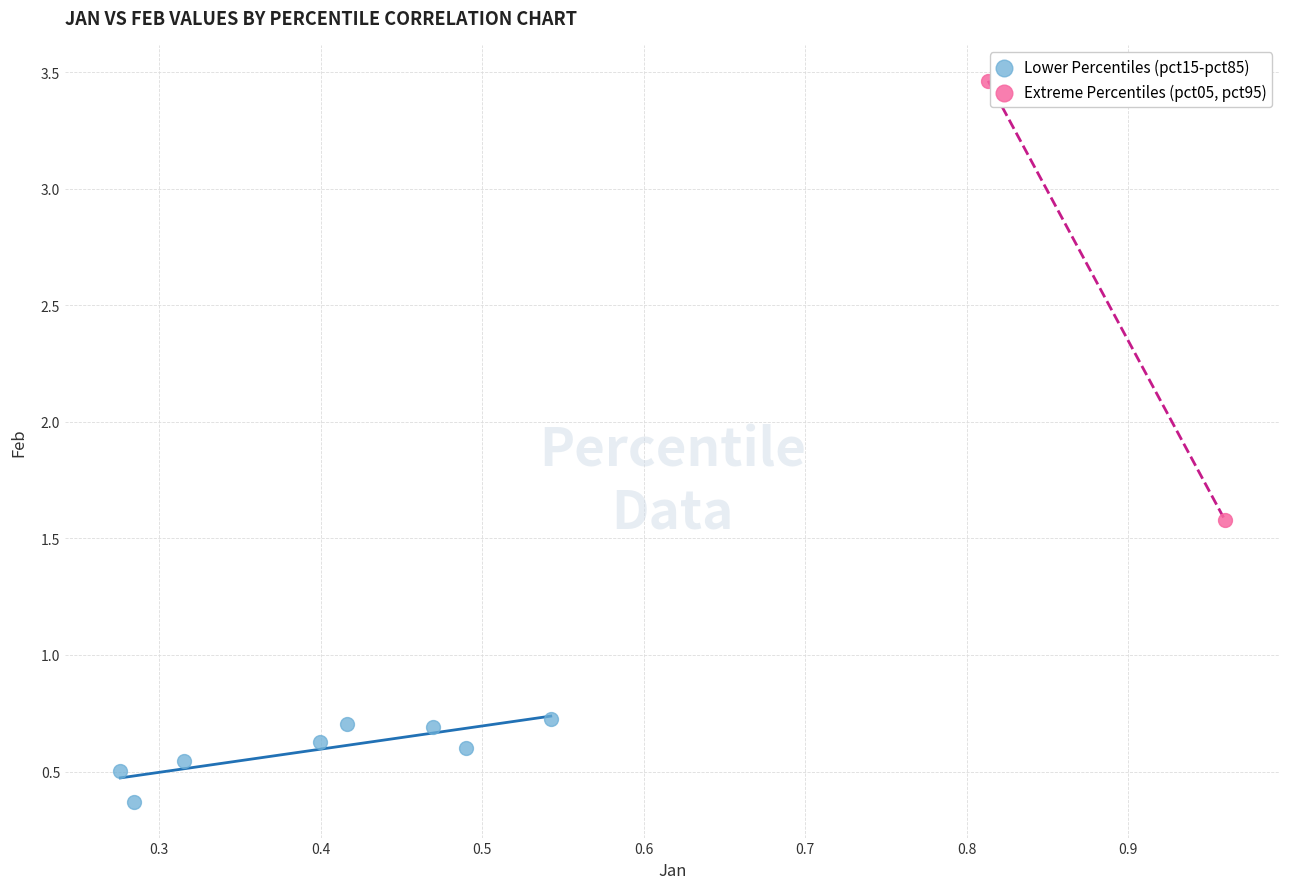

Which series reaches the minimum Y coordinate?

Lower Percentiles (pct15-pct85)